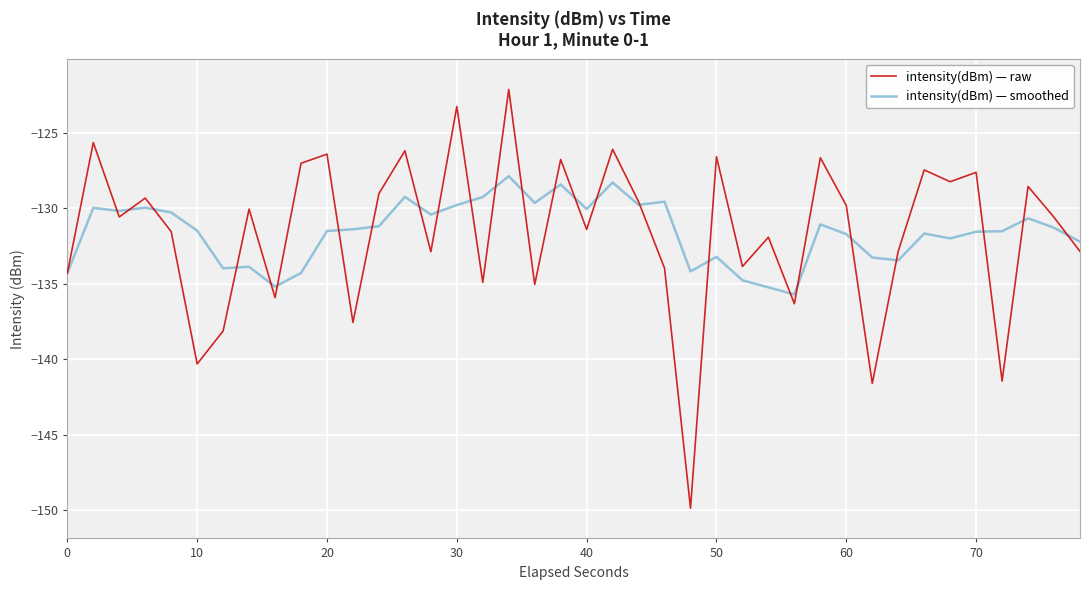

What is the highest value of the intensity(dBm) — raw series?

-122.1